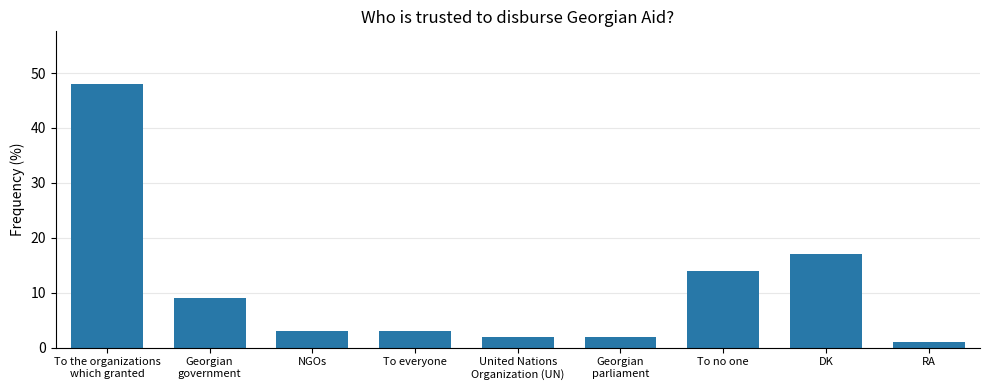

What position from the left is NGOs?

3